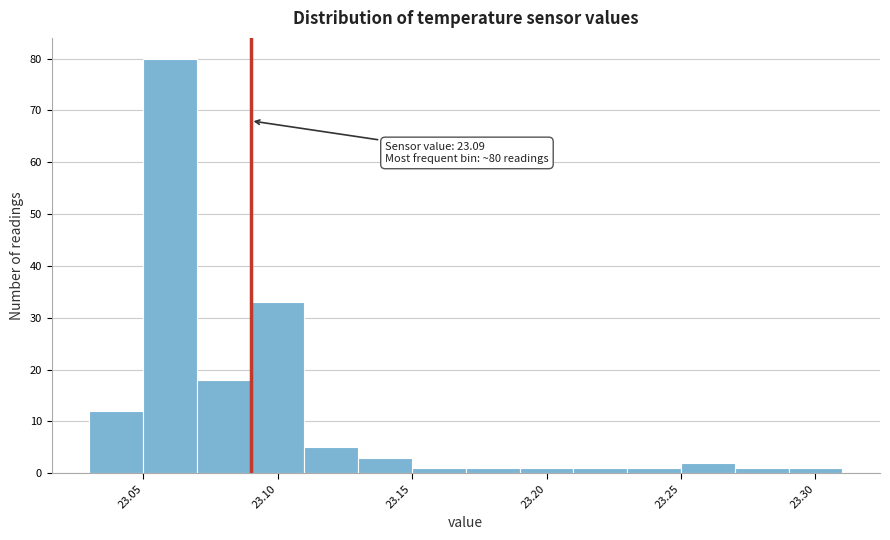

Which range on the x-axis has the tallest bar?

23.05 to 23.07